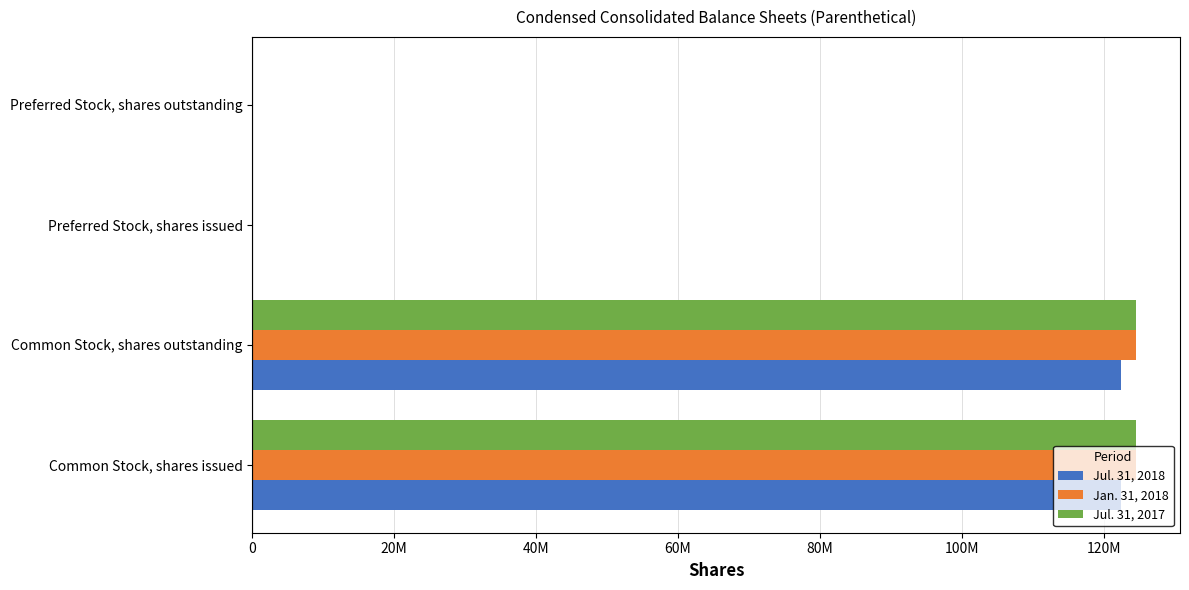

What are all the series names shown in the legend?

Jul. 31, 2018, Jan. 31, 2018, Jul. 31, 2017